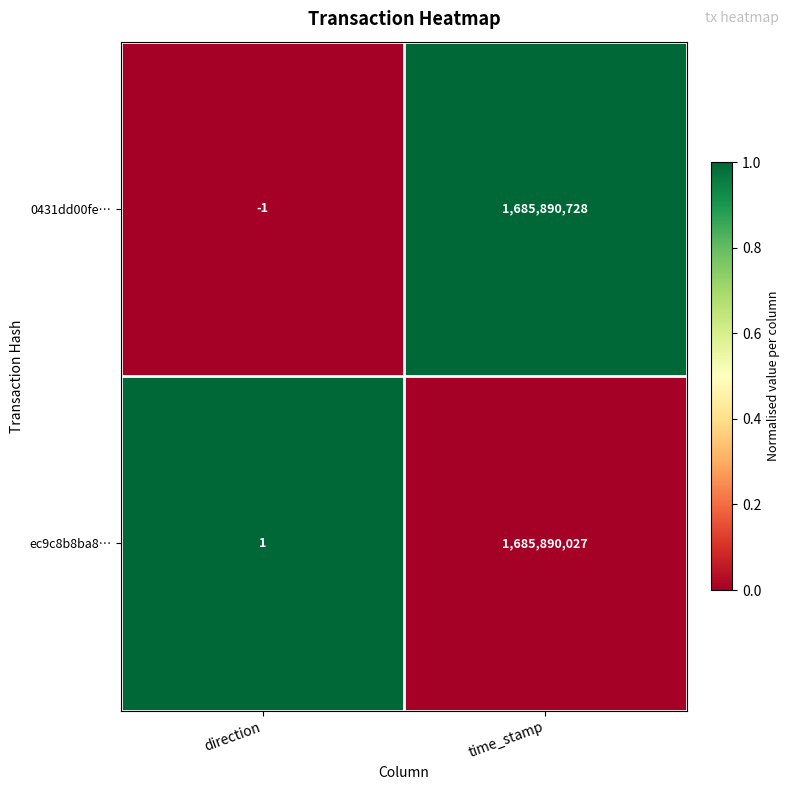

At which label is ec9c8b8ba8… closest to 842945014?

direction